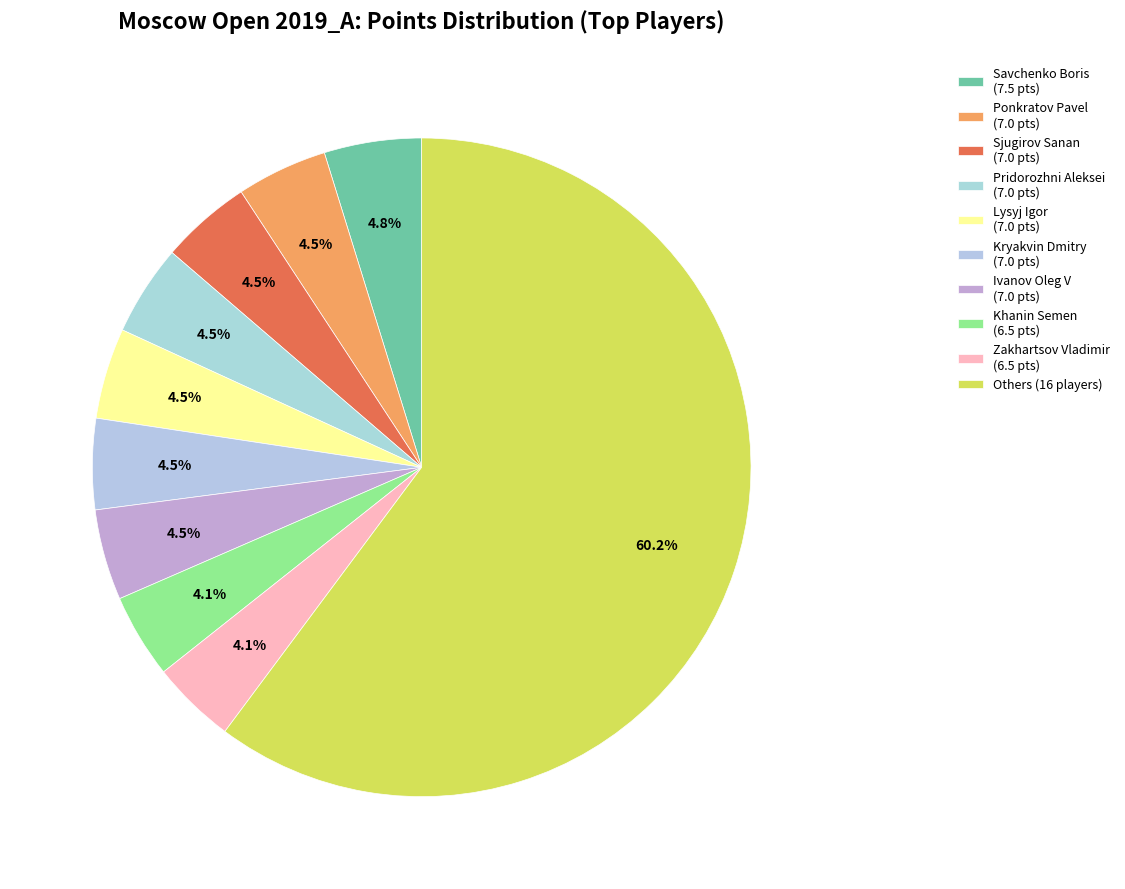

What is the largest slice in the pie chart?

Others (16 players)